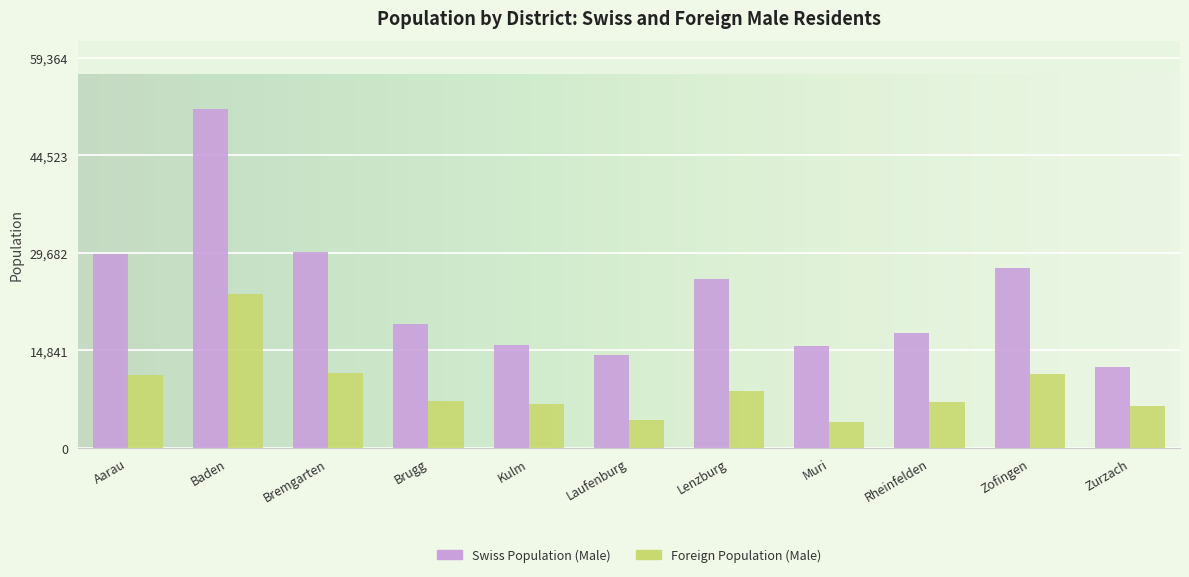

Where does the Foreign Population (Male) series first go above 7188?

Aarau